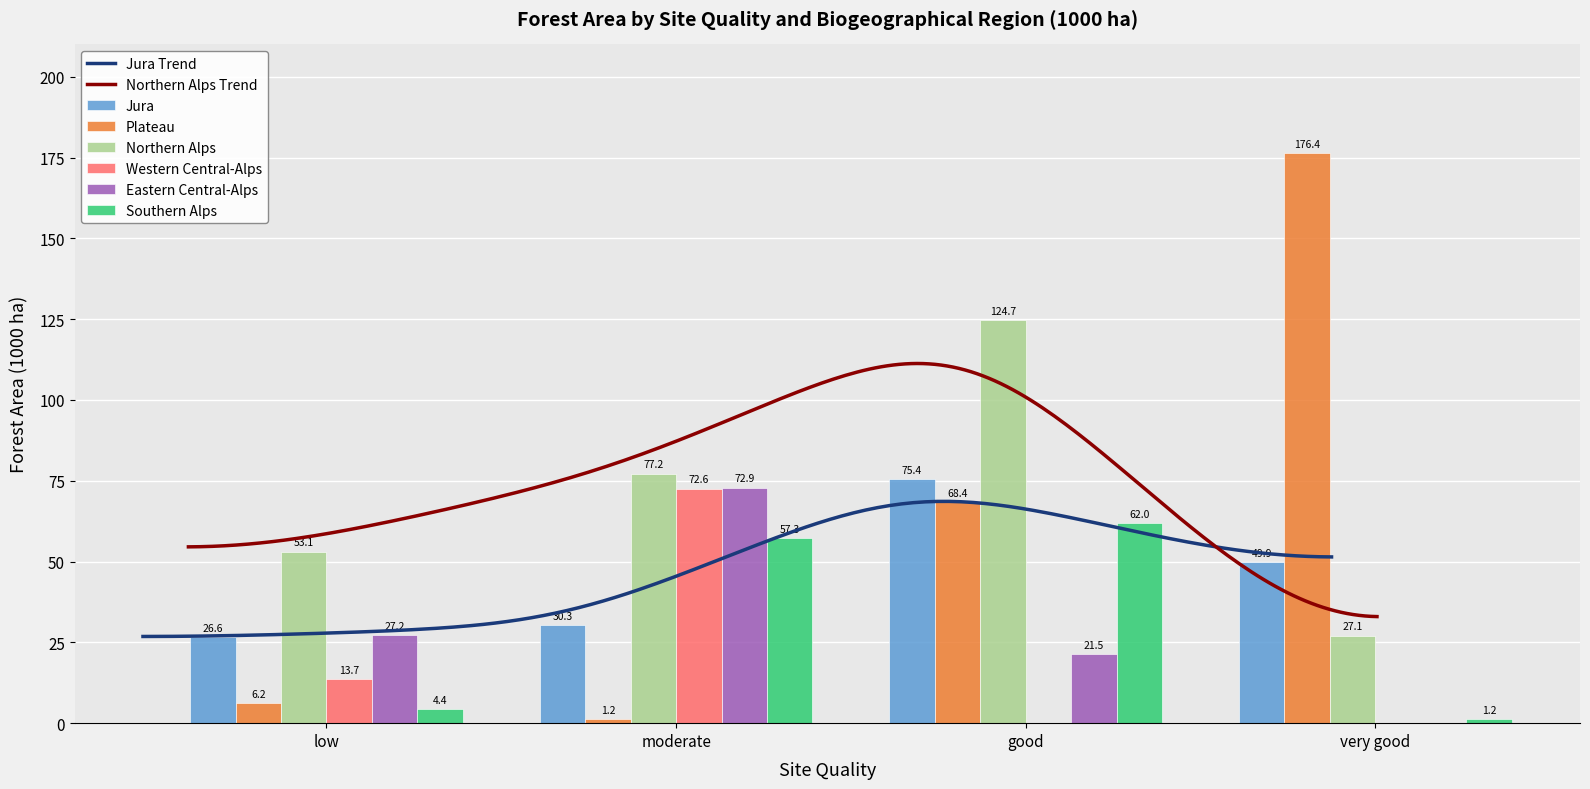

Rank the categories by Western Central-Alps value from lowest to highest.

good, very good, low, moderate